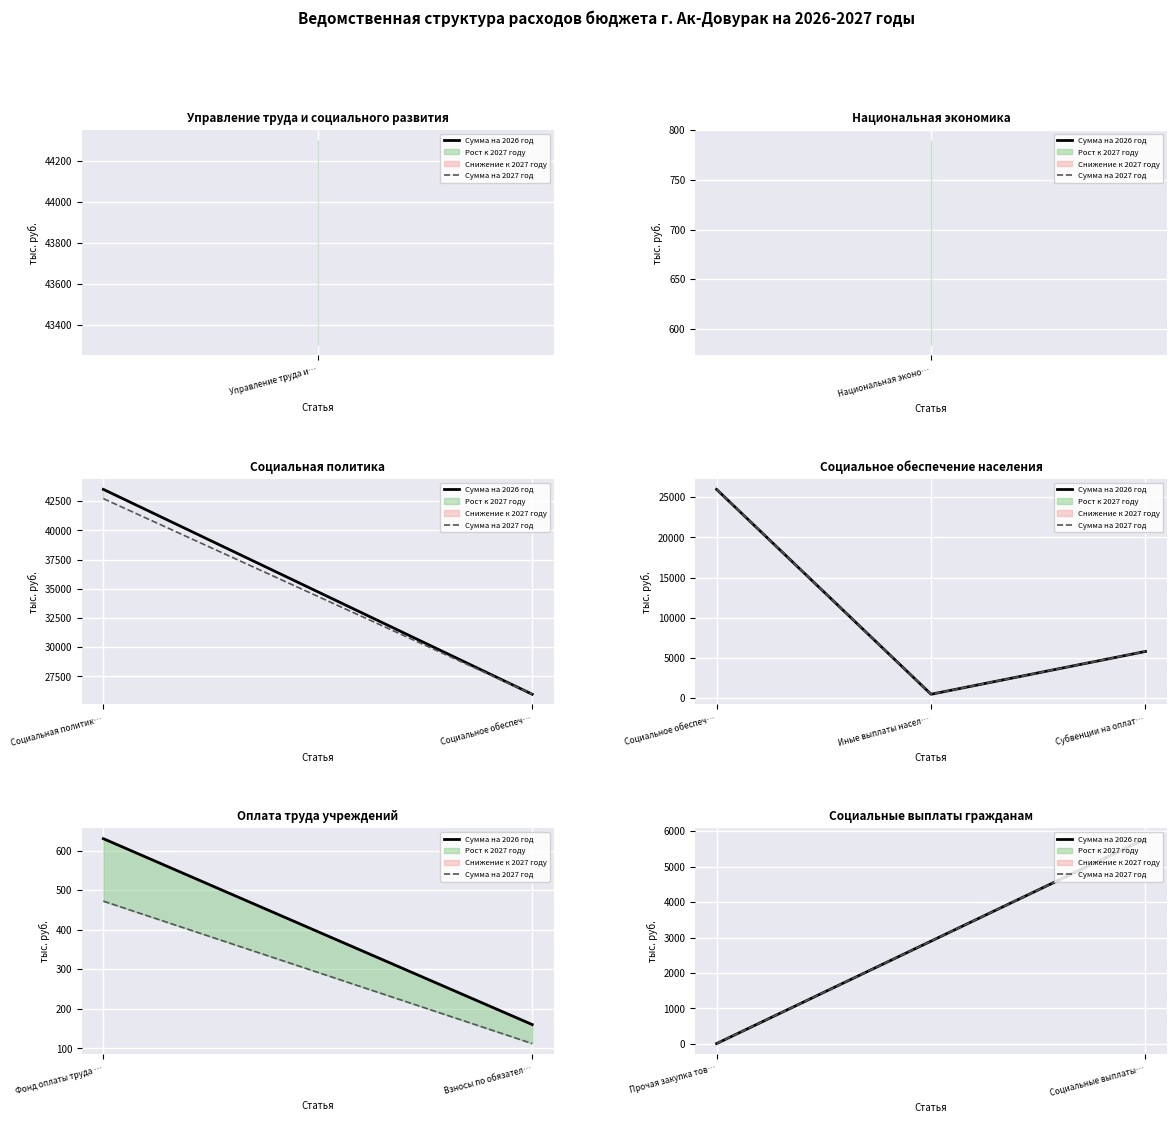

True or false: Сумма на 2027 год has a value of 10403 at Социальные выплаты….

False